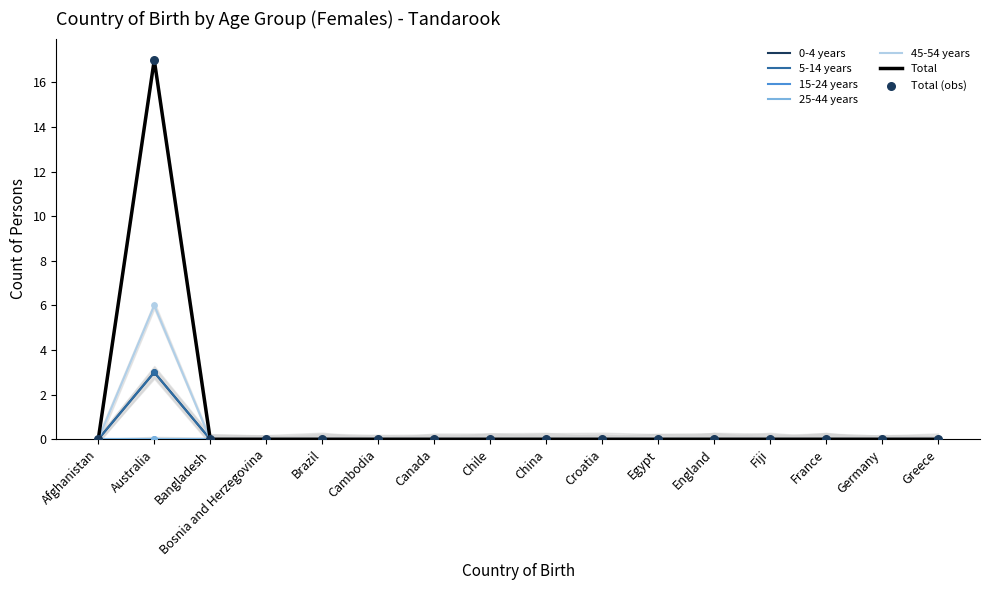

Which series reaches the maximum Y coordinate?

Total